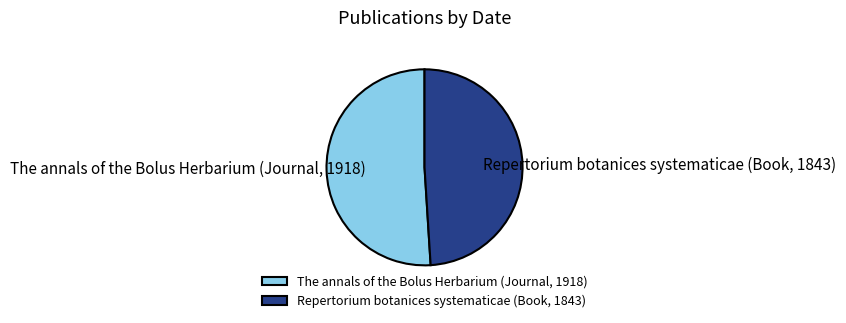

What is the largest slice in the pie chart?

The annals of the Bolus Herbarium (Journal, 1918)